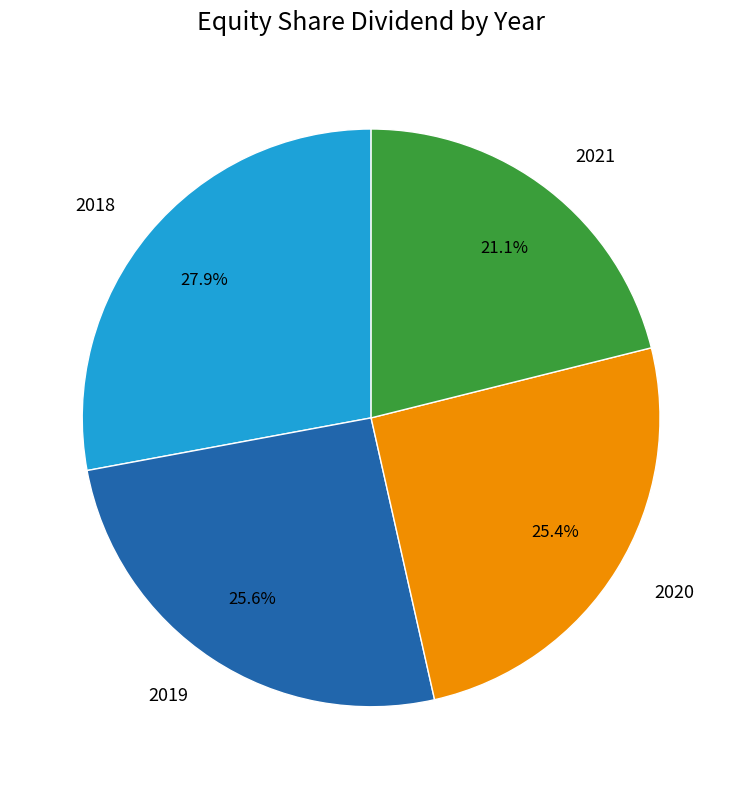

What portion of the pie excludes 2020?

74.6%